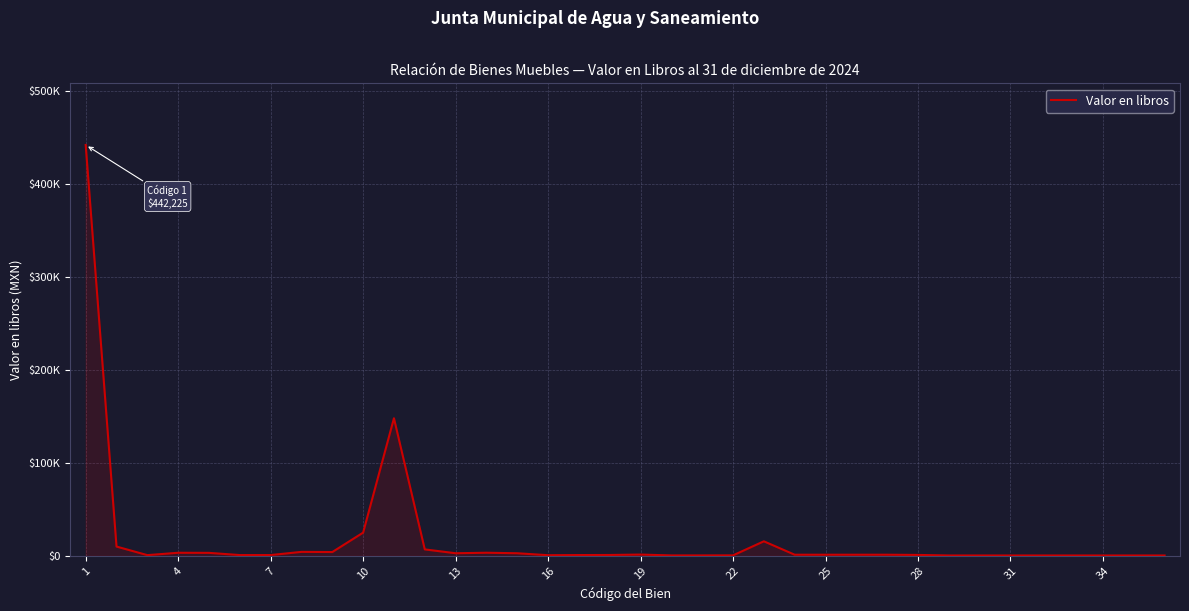

Is this an area chart (filled region under the line)?

Yes